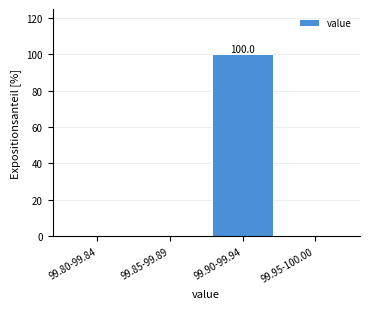

Reading left to right, what are all the values shown in this chart?

99.80-99.84=0	99.85-99.89=0	99.90-99.94=100	99.95-100.00=0